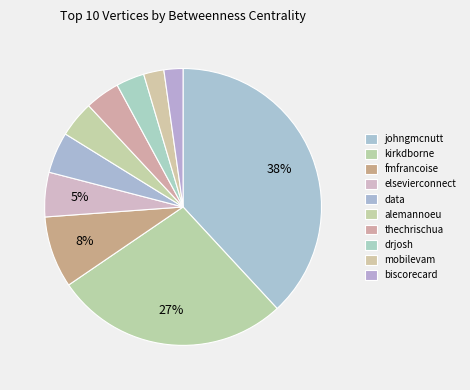

To the nearest percent, what is the difference between the thechrischua and kirkdborne slice percentages?

23%